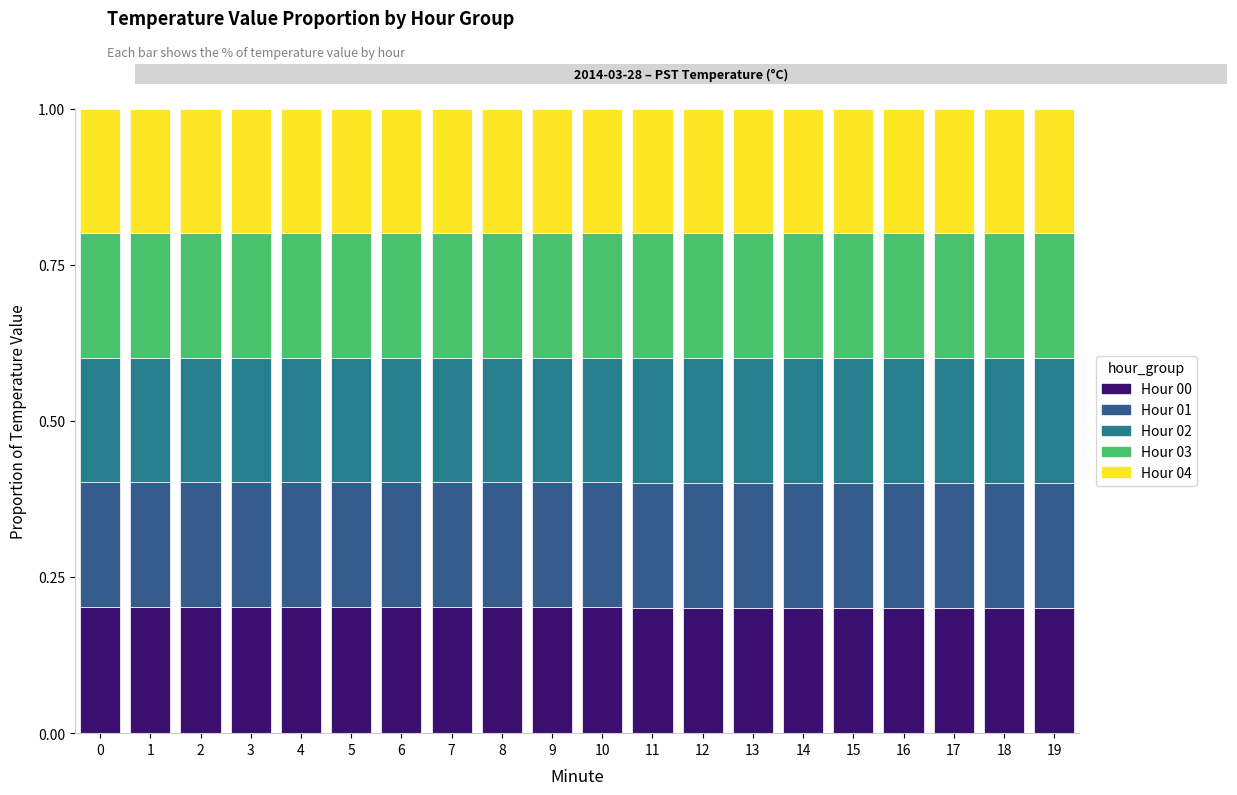

At which label is Hour 00 closest to 0?

11